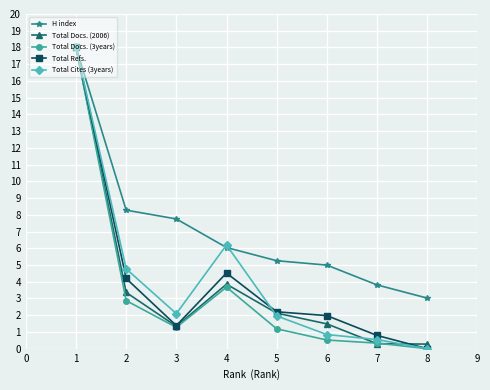

Reading left to right, extract all data points from this chart.

H index: 18.0	8.3	7.8	6.0	5.3	5.0	3.8	3.0
Total Docs. (2006): 18.0	3.4	1.3	3.9	2.1	1.5	0.3	0.3
Total Docs. (3years): 18.0	2.9	1.3	3.7	1.2	0.5	0.3	0.0
Total Refs.: 18.0	4.2	1.4	4.5	2.2	2.0	0.8	0.0
Total Cites (3years): 18.0	4.8	2.1	6.2	2.0	0.8	0.5	0.0